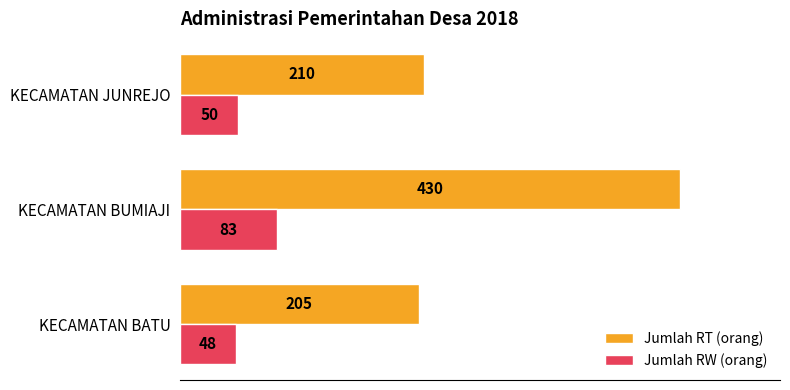

What is the difference between the maximum and second lowest values in the Jumlah RW (orang) series?

33